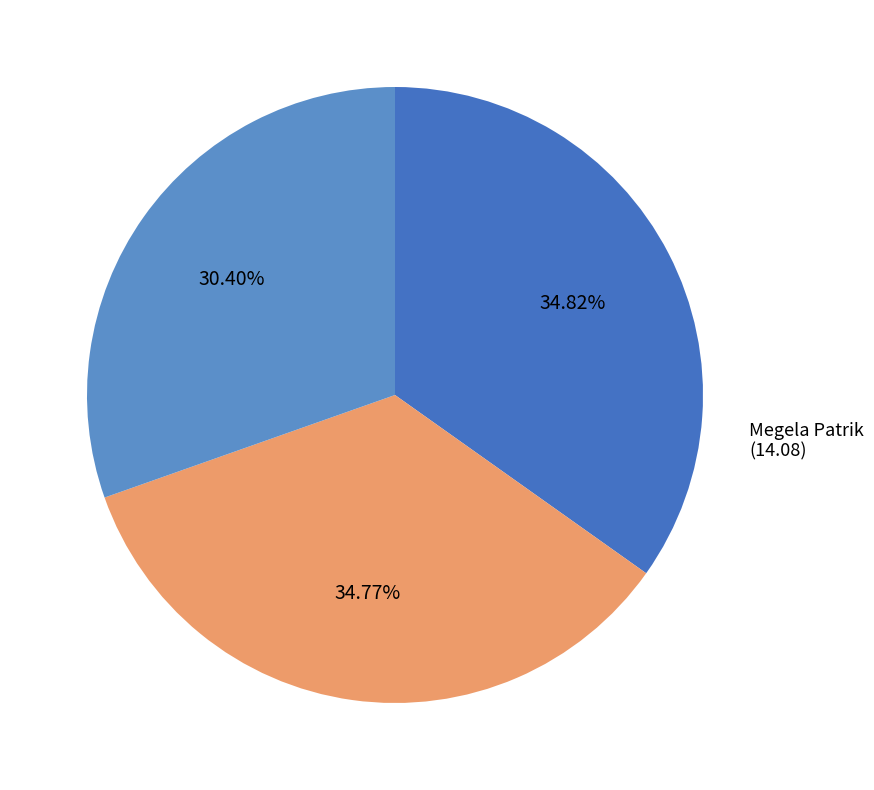

How many segments does this pie chart have?

3